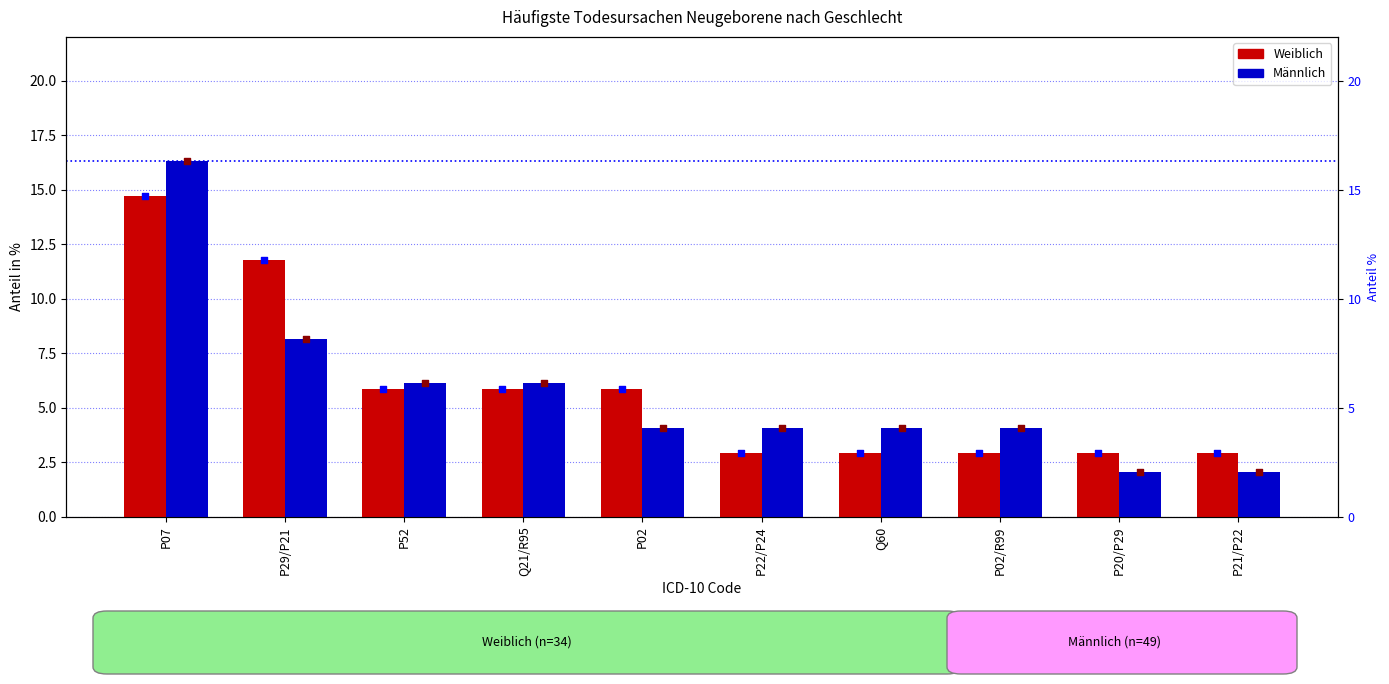

Which series contains the highest Y value?

Männlich